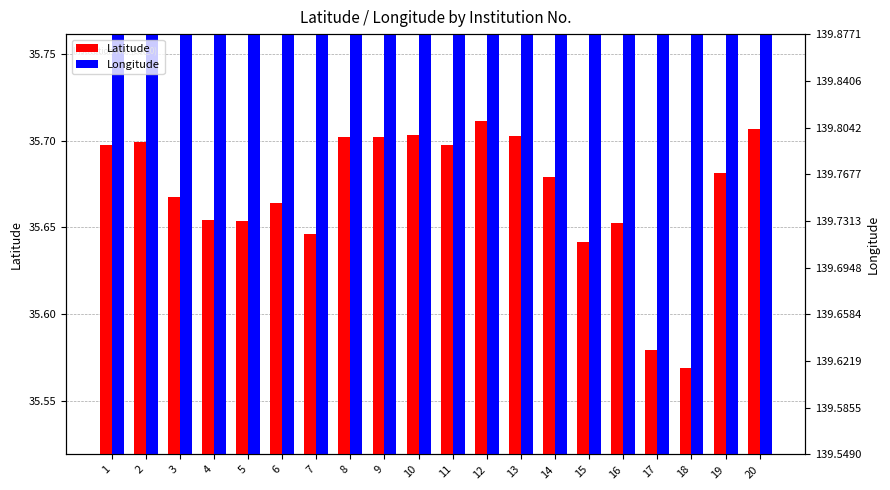

Rank the categories by Longitude value from highest to lowest.

14, 3, 2, 1, 13, 12, 7, 6, 5, 10, 4, 9, 18, 11, 17, 8, 15, 16, 20, 19